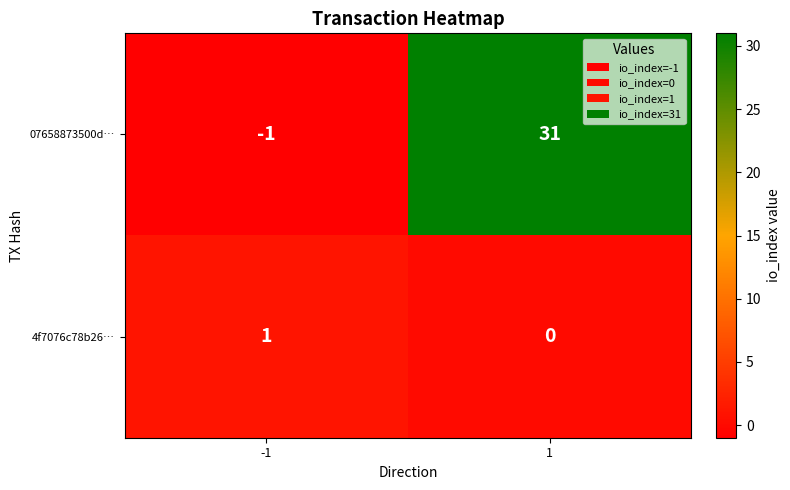

Reading left to right, list all the values displayed in this chart.

07658873500d…: -1=-1	1=31
4f7076c78b26…: -1=1	1=0